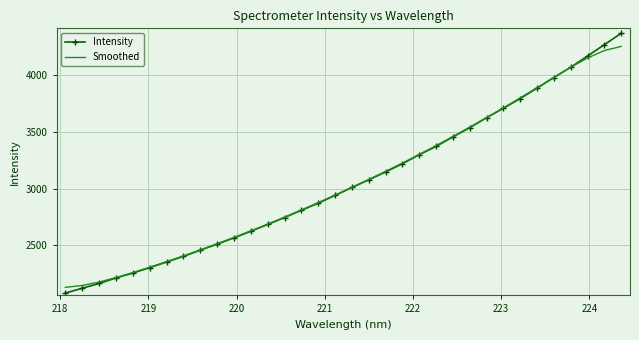

What is the minimum value for Smoothed?

2129.4